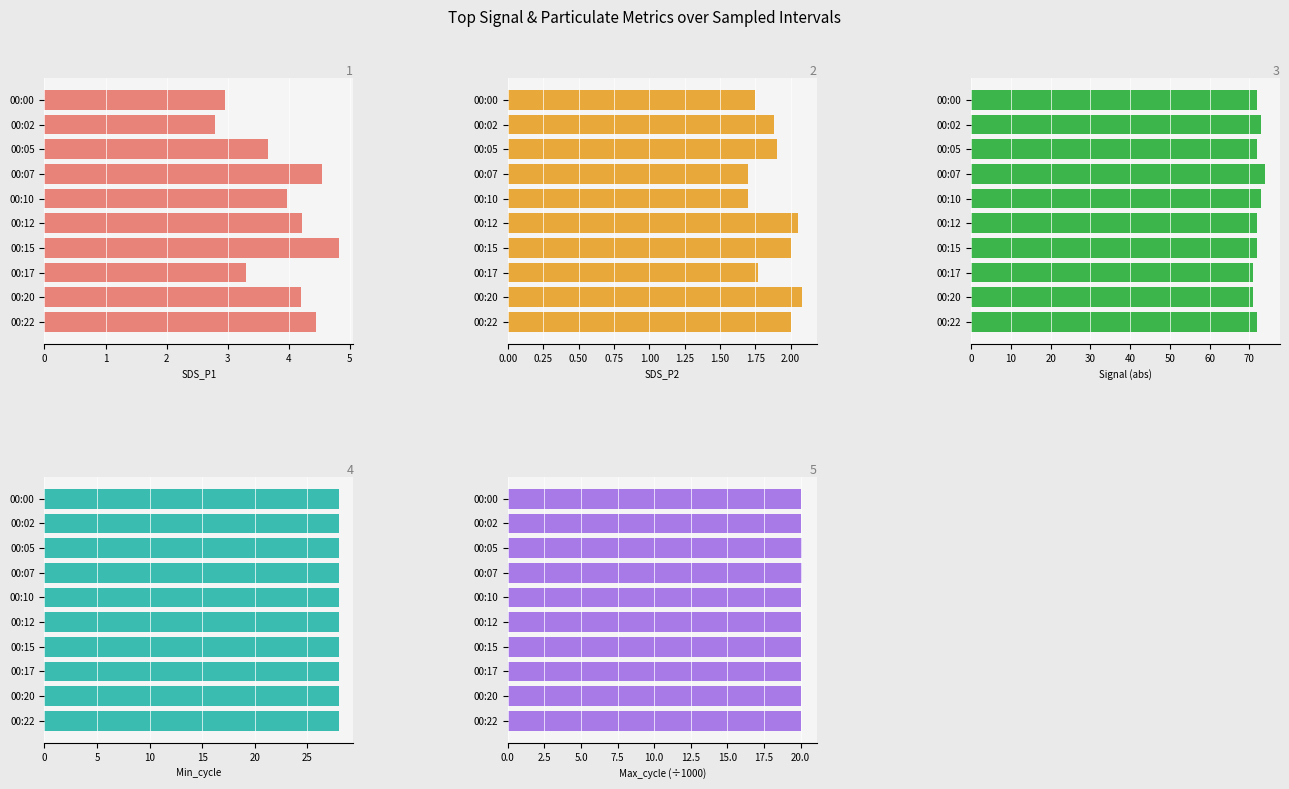

List the labels in order of Signal (abs) value, largest first.

00:07, 00:02, 00:10, 00:00, 00:05, 00:12, 00:15, 00:22, 00:17, 00:20